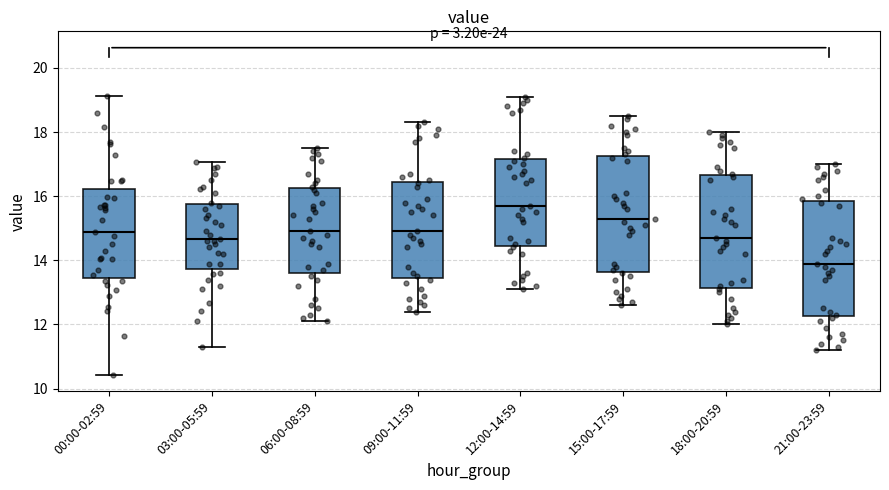

Which box's median line is the lowest?

21:00-23:59